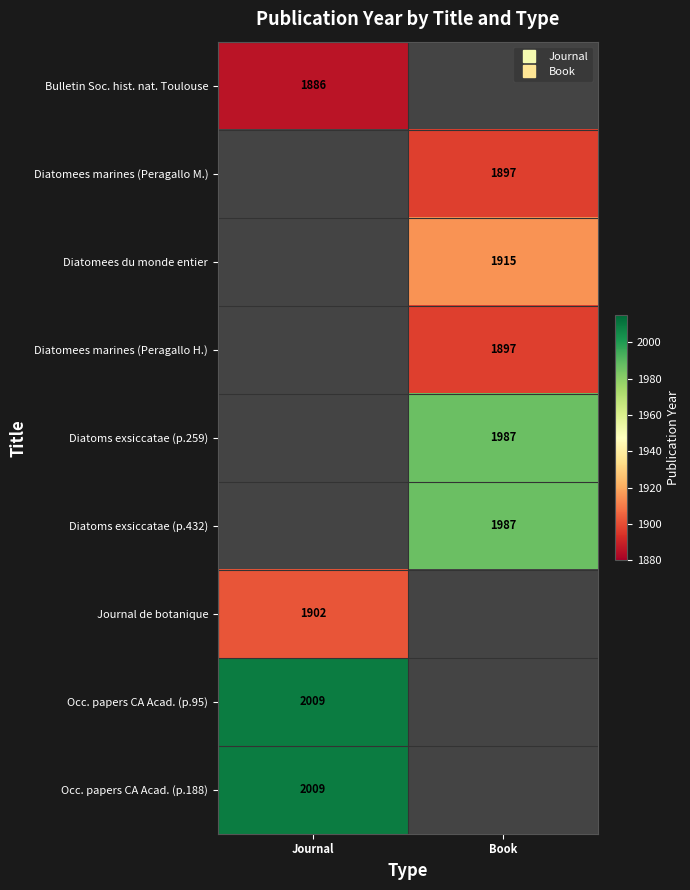

Rank the categories by Diatomees marines (Peragallo M.) value from lowest to highest.

Journal, Book